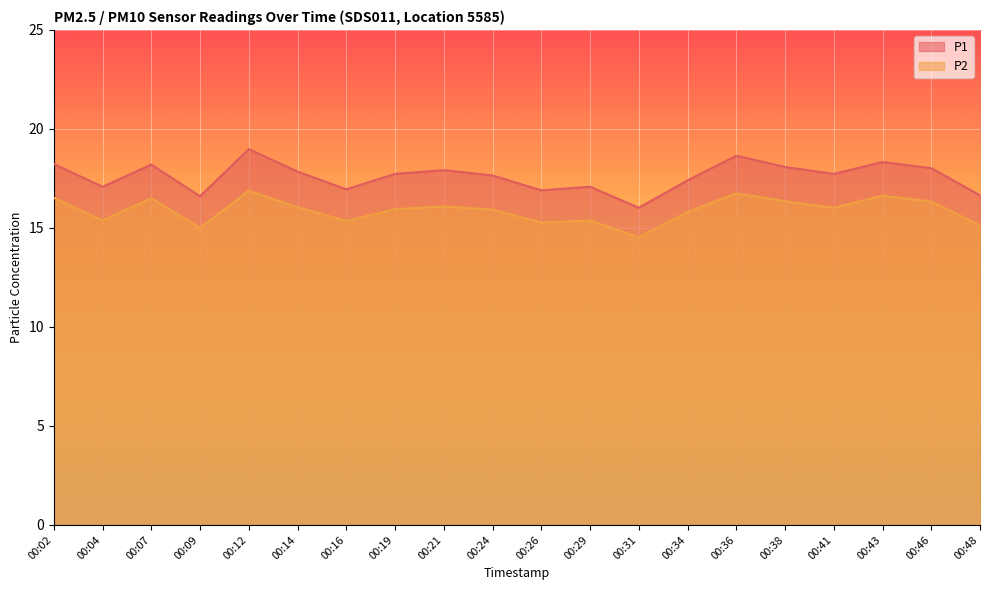

What is the highest value of the P2 series?

16.9